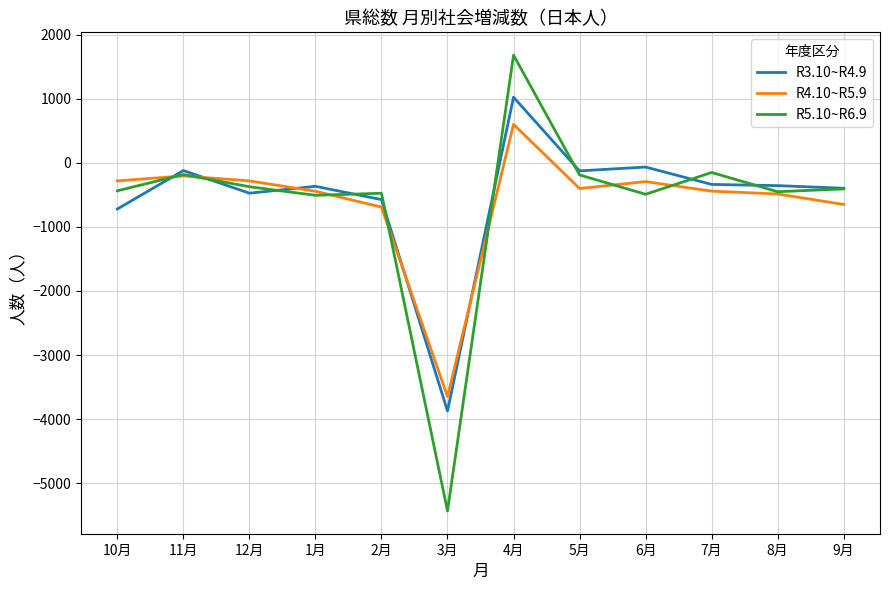

Which series has the widest spread of values?

R5.10~R6.9